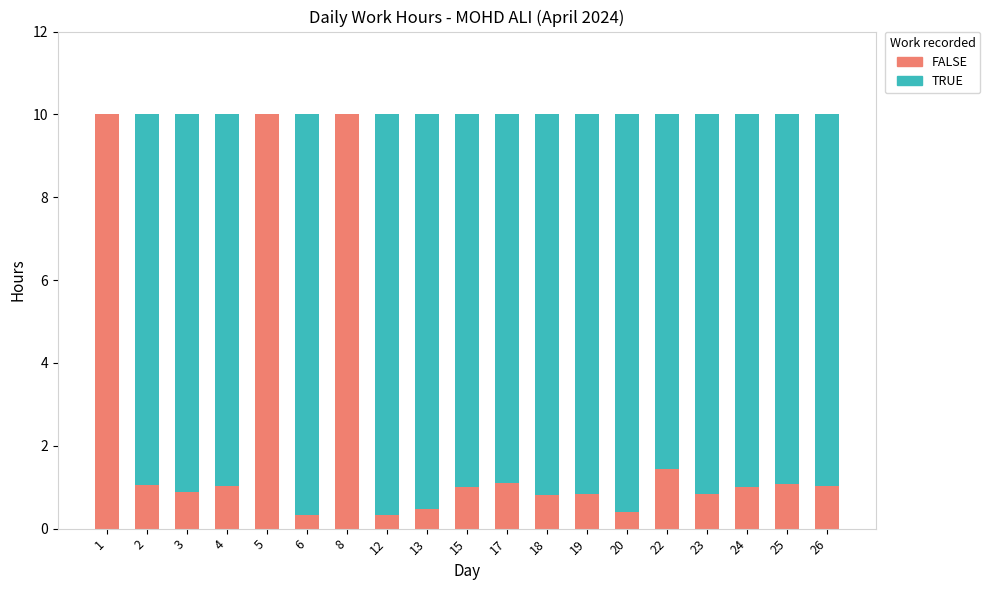

True or false: FALSE has a value of 1.1 at 17.

True